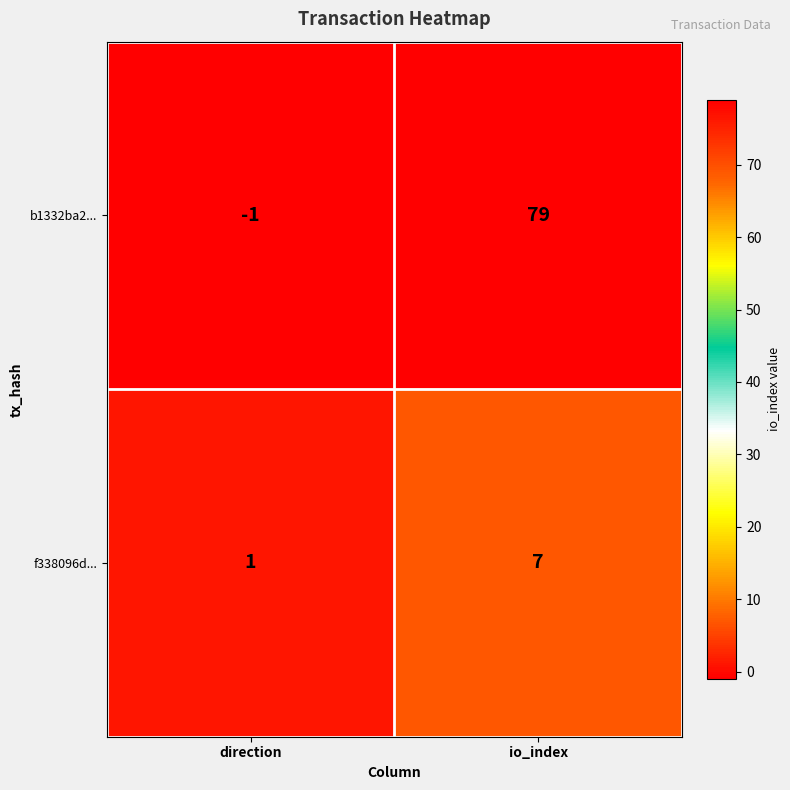

True or false: b1332ba2... has a value of 113 at io_index.

False